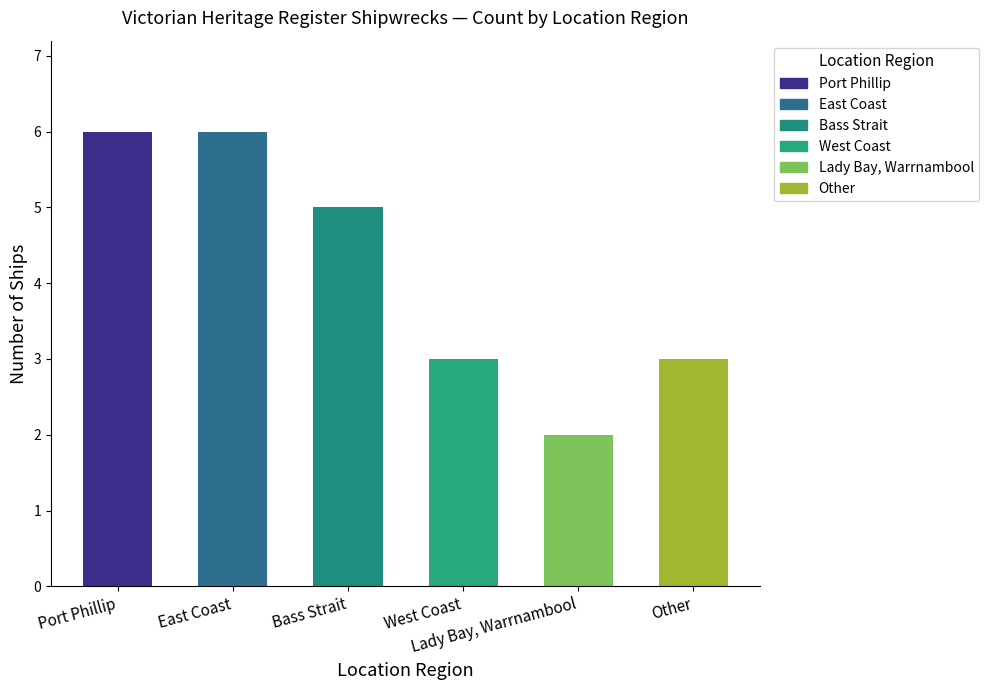

Reading left to right, transcribe all the data shown in this chart.

Port Phillip=6	East Coast=6	Bass Strait=5	West Coast=3	Lady Bay, Warrnambool=2	Other=3